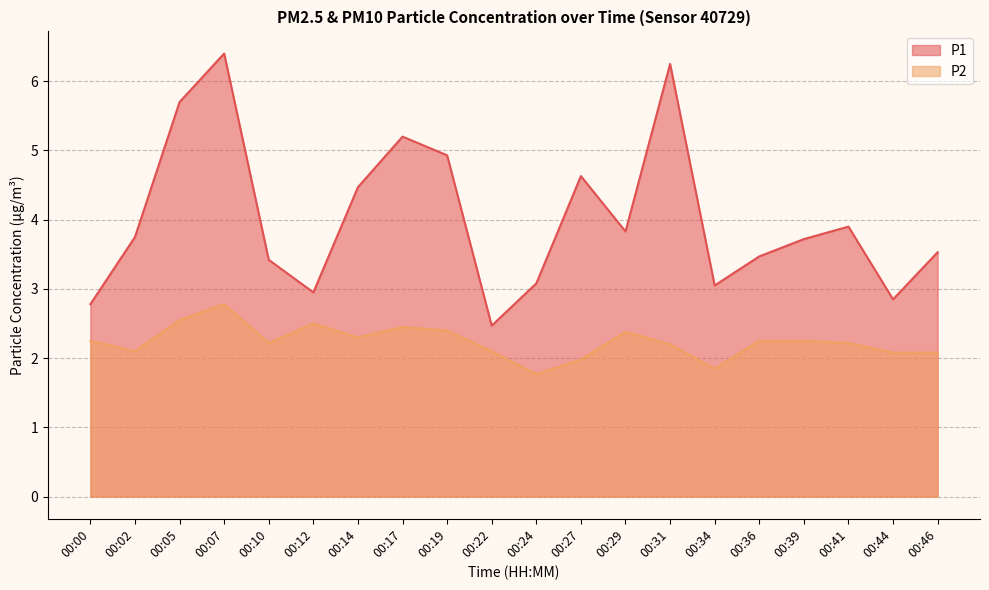

At which label does P2 reach its peak?

00:07